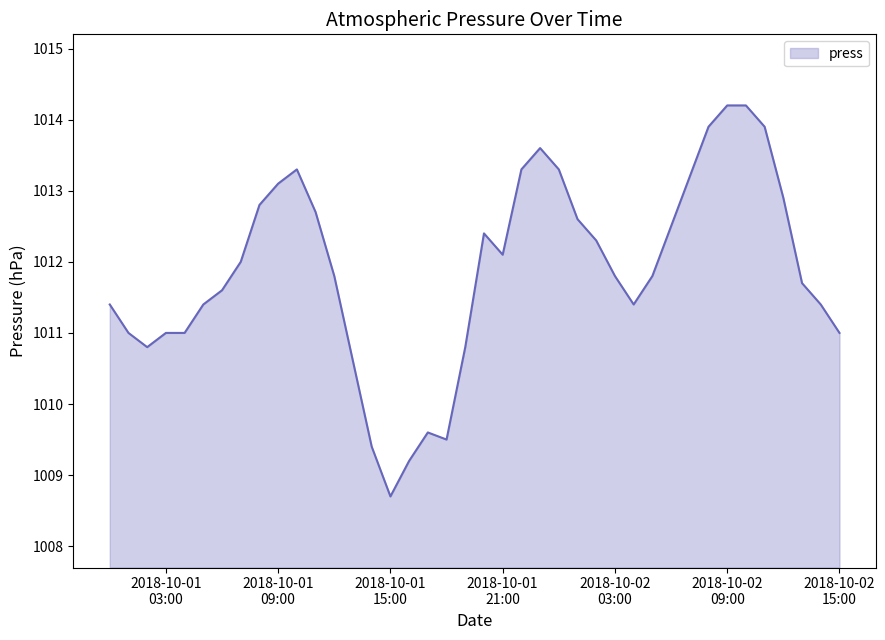

What is the difference between the maximum and minimum values?

5.5